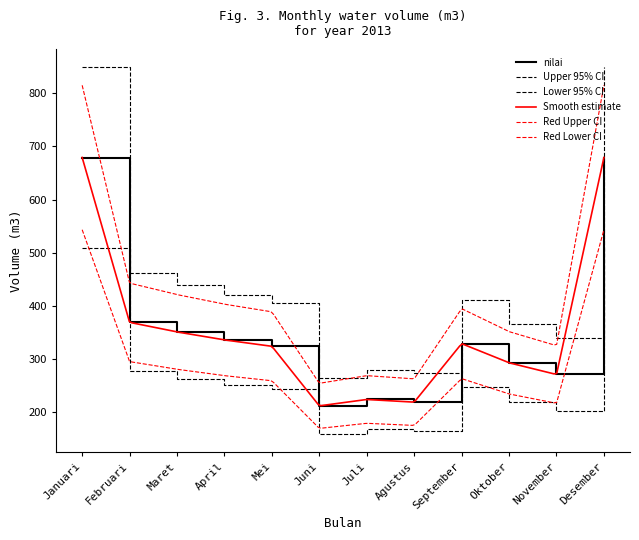

Which label corresponds to the smallest value in the chart?

Juni